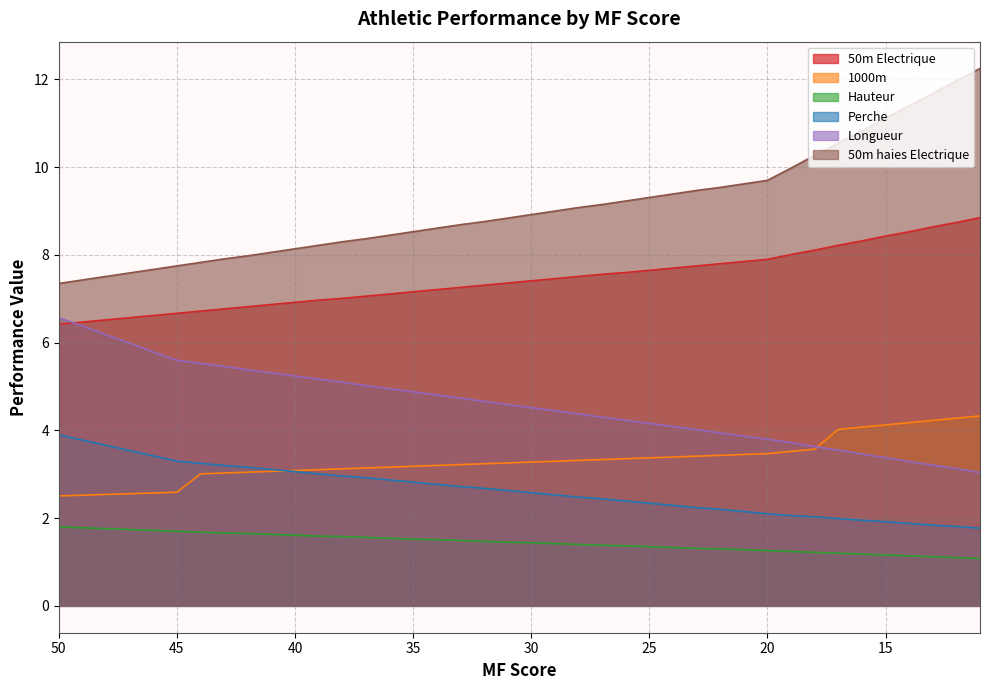

True or false: 1000m and 50m haies Electrique cross at least once.

False